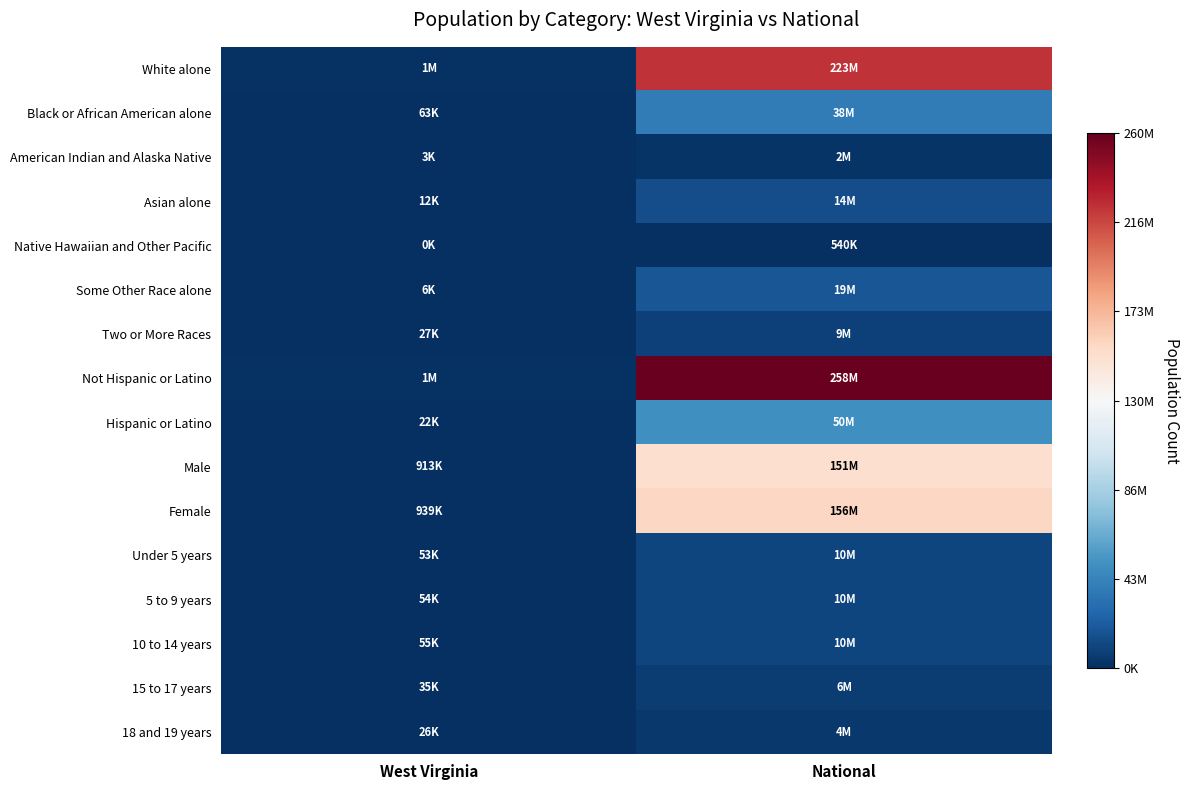

Reading left to right, transcribe all the data shown in this chart.

White alone: West Virginia=1739988	National=223553265
Black or African American alone: West Virginia=63124	National=38929319
American Indian and Alaska Native: West Virginia=3787	National=2932248
Asian alone: West Virginia=12406	National=14674252
Native Hawaiian and Other Pacific: West Virginia=428	National=540013
Some Other Race alone: West Virginia=6119	National=19107368
Two or More Races: West Virginia=27142	National=9009073
Not Hispanic or Latino: West Virginia=1830726	National=258267944
Hispanic or Latino: West Virginia=22268	National=50477594
Male: West Virginia=913586	National=151781326
Female: West Virginia=939408	National=156964212
Under 5 years: West Virginia=53300	National=10319427
5 to 9 years: West Virginia=54429	National=10389638
10 to 14 years: West Virginia=55544	National=10579862
15 to 17 years: West Virginia=35394	National=6656209
18 and 19 years: West Virginia=26465	National=4647457